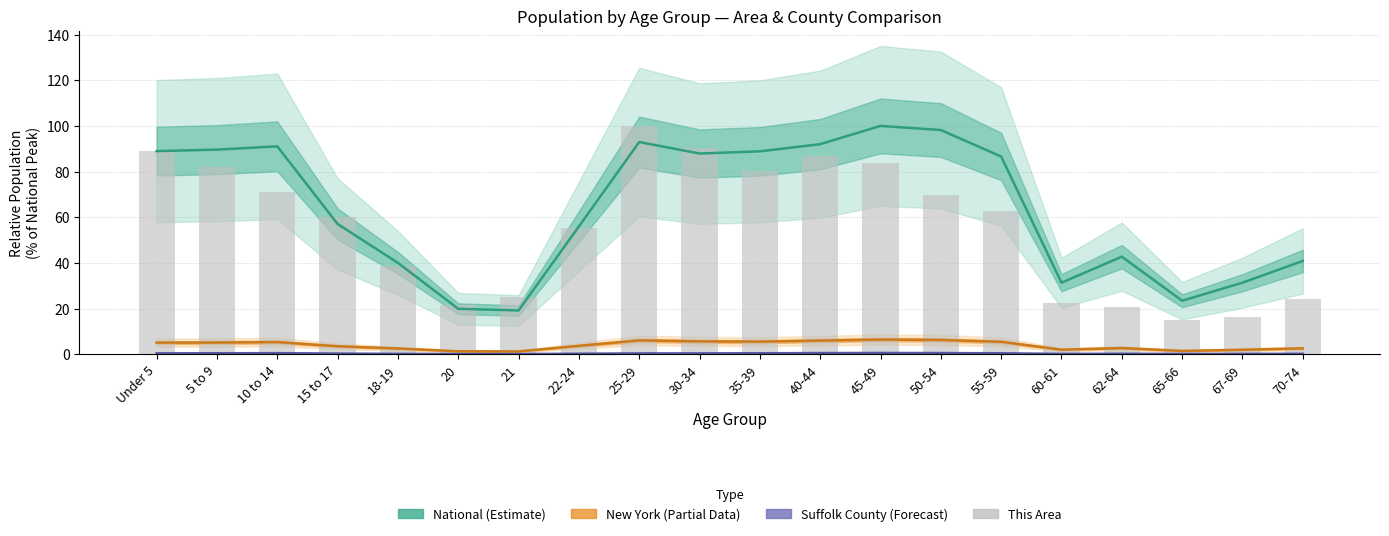

Reading left to right, extract all data points from this chart.

National (Estimate): Under 5=89.0	5 to 9=89.6	10 to 14=91.1	15 to 17=57.0	18-19=40.0	20=19.9	21=19.2	22-24=56.0	25-29=92.9	30-34=87.9	35-39=88.9	40-44=92.0	45-49=100.0	50-54=98.2	55-59=86.6	60-61=31.3	62-64=42.7	65-66=23.4	67-69=31.3	70-74=40.9
New York (Partial): Under 5=5.1	5 to 9=5.1	10 to 14=5.3	15 to 17=3.5	18-19=2.5	20=1.3	21=1.2	22-24=3.7	25-29=6.1	30-34=5.6	35-39=5.5	40-44=6.0	45-49=6.4	50-54=6.3	55-59=5.4	60-61=2.0	62-64=2.7	65-66=1.5	67-69=2.0	70-74=2.6
Suffolk County (Forecast): Under 5=0.4	5 to 9=0.4	10 to 14=0.5	15 to 17=0.3	18-19=0.2	20=0.1	21=0.1	22-24=0.2	25-29=0.4	30-34=0.4	35-39=0.4	40-44=0.5	45-49=0.6	50-54=0.5	55-59=0.4	60-61=0.2	62-64=0.2	65-66=0.1	67-69=0.2	70-74=0.2
This Area (bars): Under 5=88.9	5 to 9=82.0	10 to 14=70.9	15 to 17=60.1	18-19=38.6	20=21.5	21=25.0	22-24=55.4	25-29=100.0	30-34=90.5	35-39=80.1	40-44=86.7	45-49=83.9	50-54=69.6	55-59=62.7	60-61=22.5	62-64=20.9	65-66=14.9	67-69=16.1	70-74=24.1